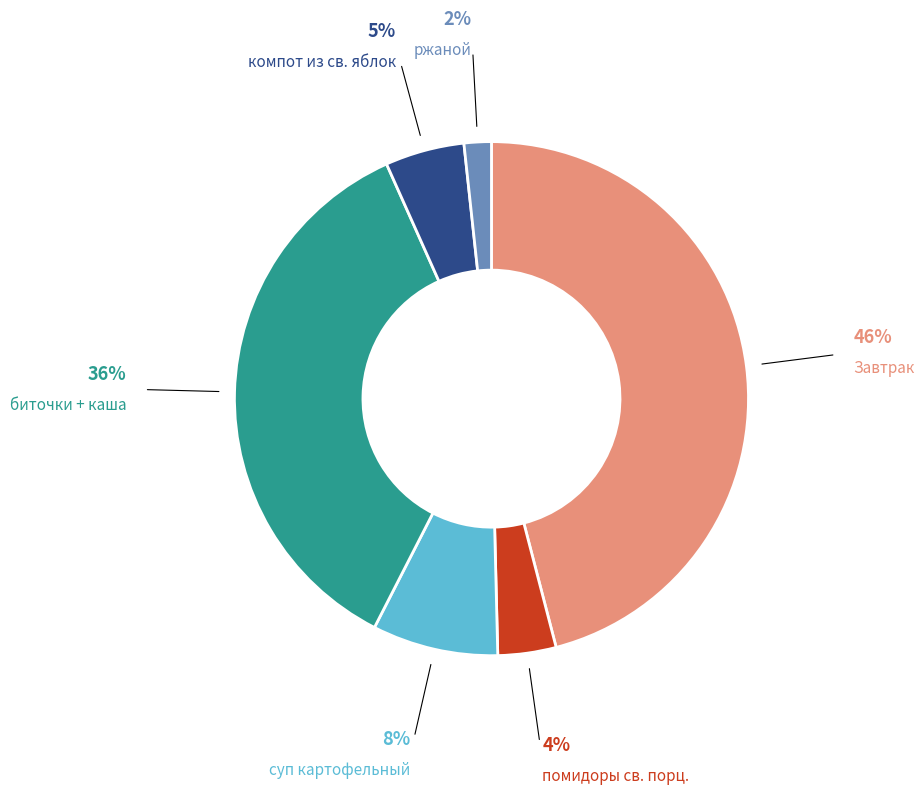

Does суп картофельный account for over 50% of the chart?

No